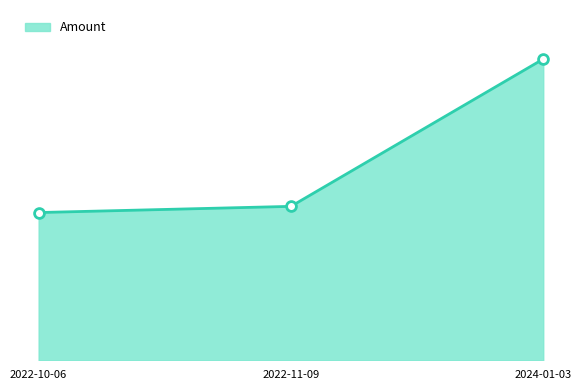

What is the change in value from 2022-10-06 to 2024-01-03?

+372.5